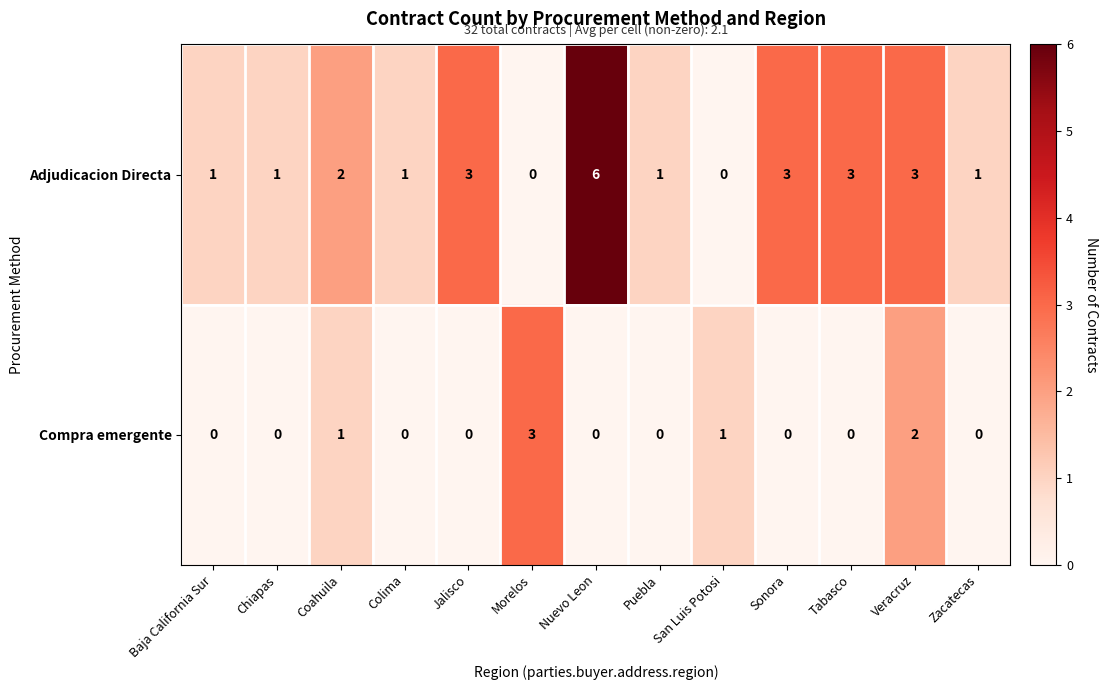

At how many categories does at least one series exceed 5?

1